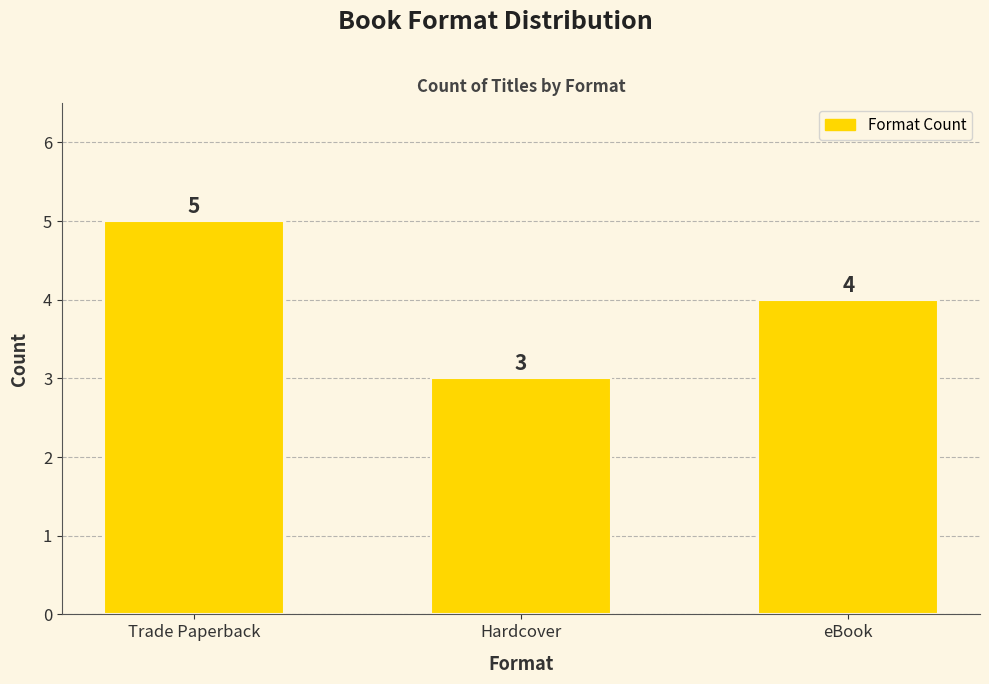

How many values are between 3 and 5?

3